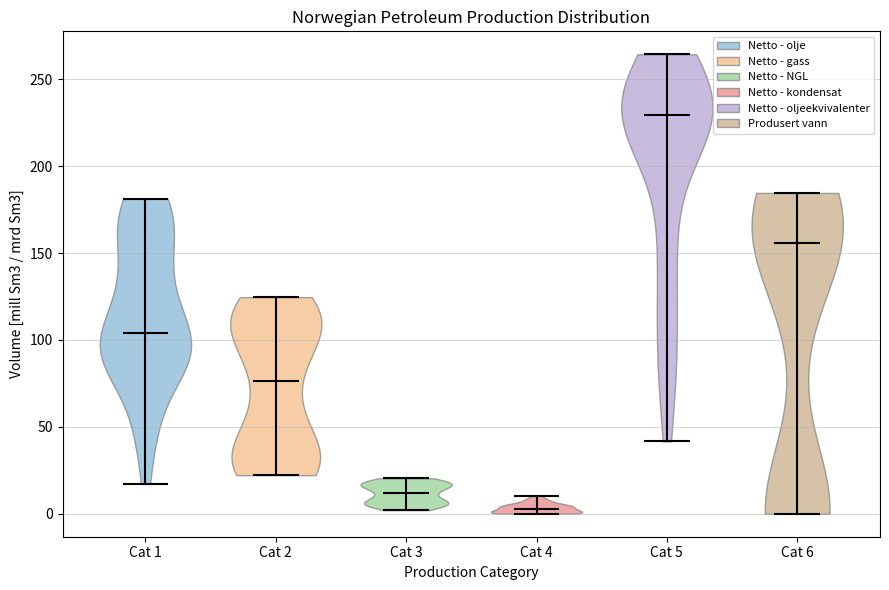

Reading left to right, read every violin against the y-axis: where its median line is, and the lowest and highest points it reaches. The values are not printed on the chart, so give them approximately, as read against the axis.

Cat 1: median line 105, lowest point 15, highest point 180
Cat 2: median line 75, lowest point 20, highest point 125
Cat 3: median line 10, lowest point 0, highest point 20
Cat 4: median line 5, lowest point 0, highest point 10
Cat 5: median line 230, lowest point 40, highest point 265
Cat 6: median line 155, lowest point 0, highest point 185